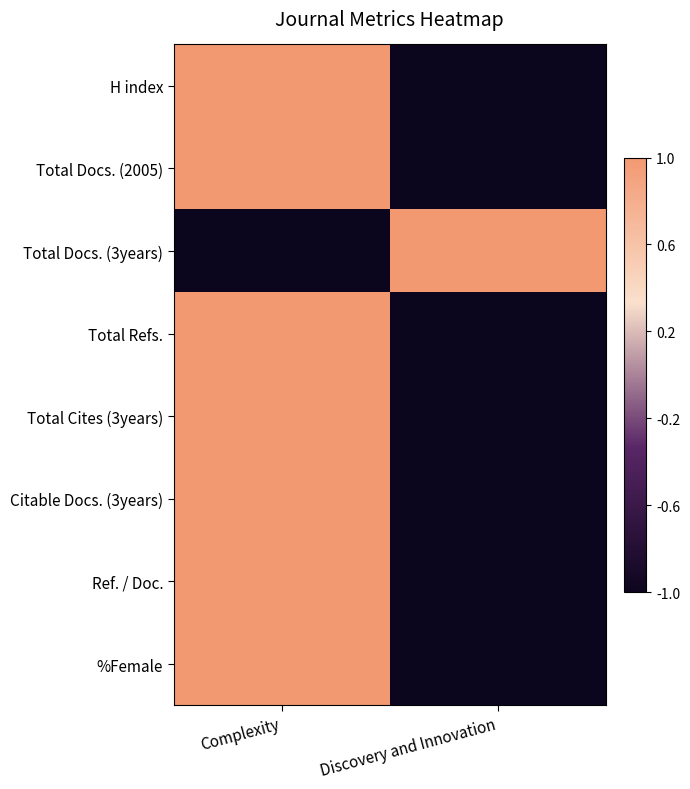

Between Complexity and Discovery and Innovation, which is larger?

Complexity